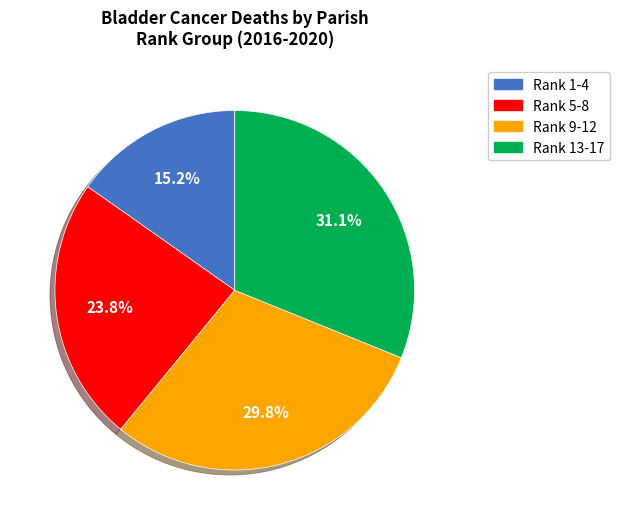

Does any single category account for the majority?

No